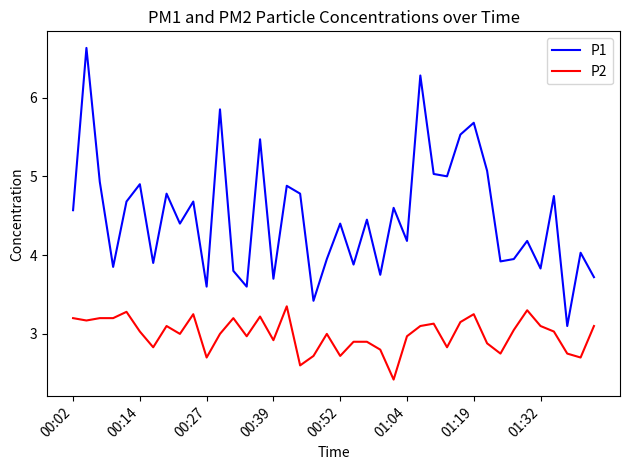

What is the difference between the maximum and minimum values in the P1 series?

3.5